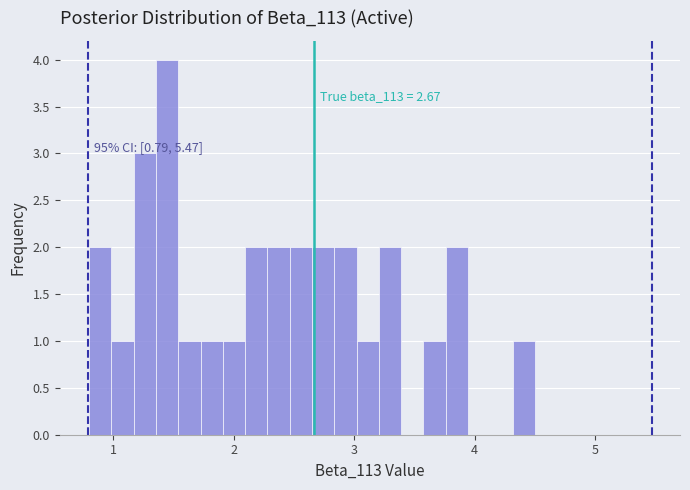

Around what value on the x-axis is the tallest bar? Give the approximate position of its centre, as read against the axis.

1.4